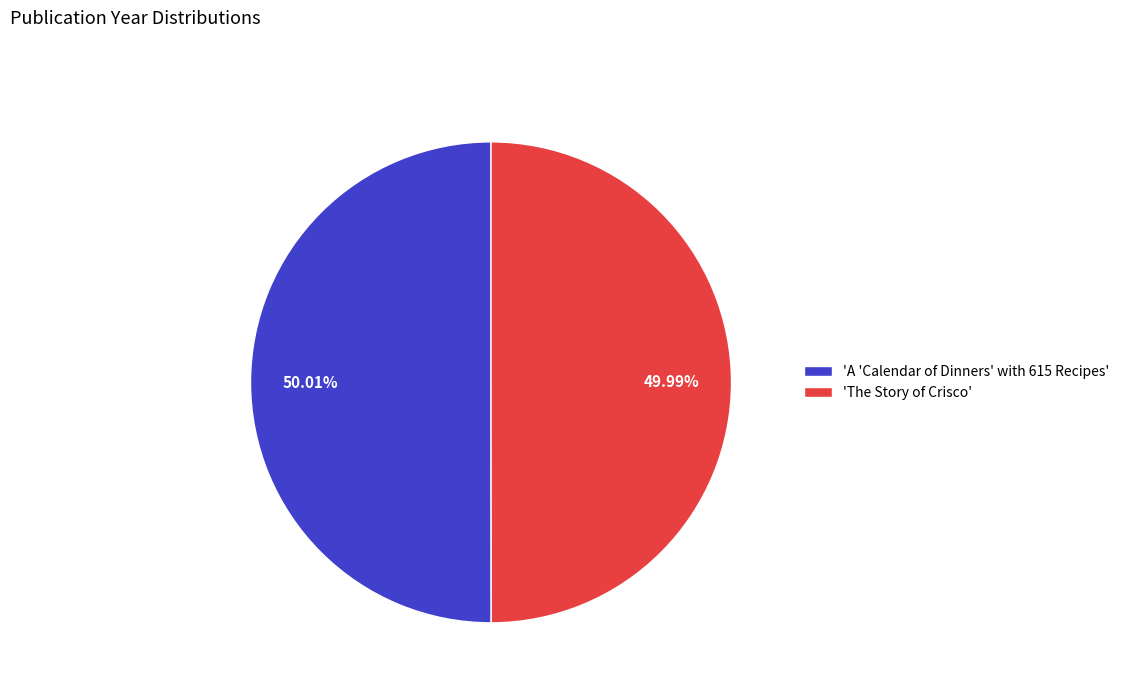

What is the ratio of the value at 'The Story of Crisco' to the value at 'A 'Calendar of Dinners' with 615 Recipes'?

1.0